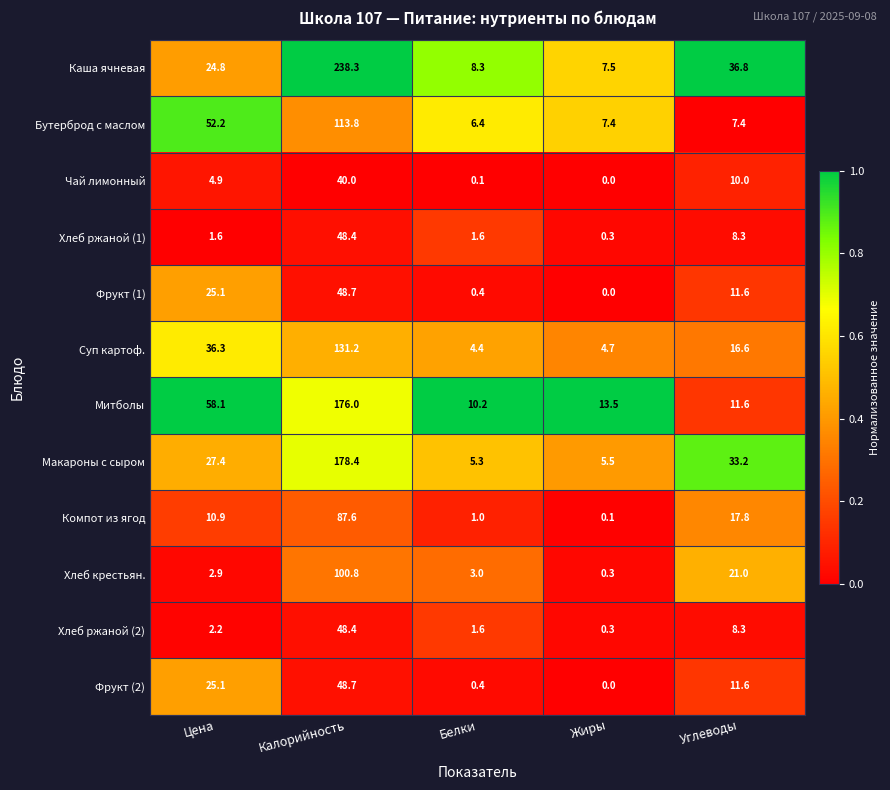

What is the difference between the maximum and minimum values in the Суп картоф. series?

126.8